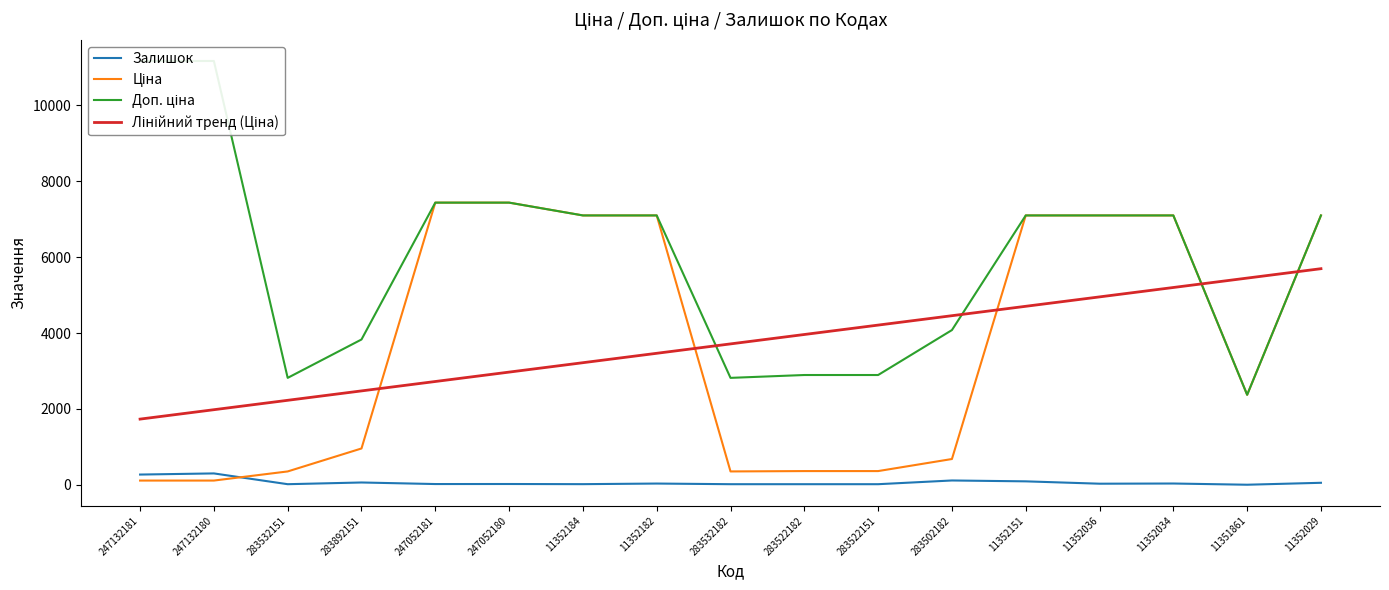

True or false: Ціна and Залишок intersect in this chart.

True